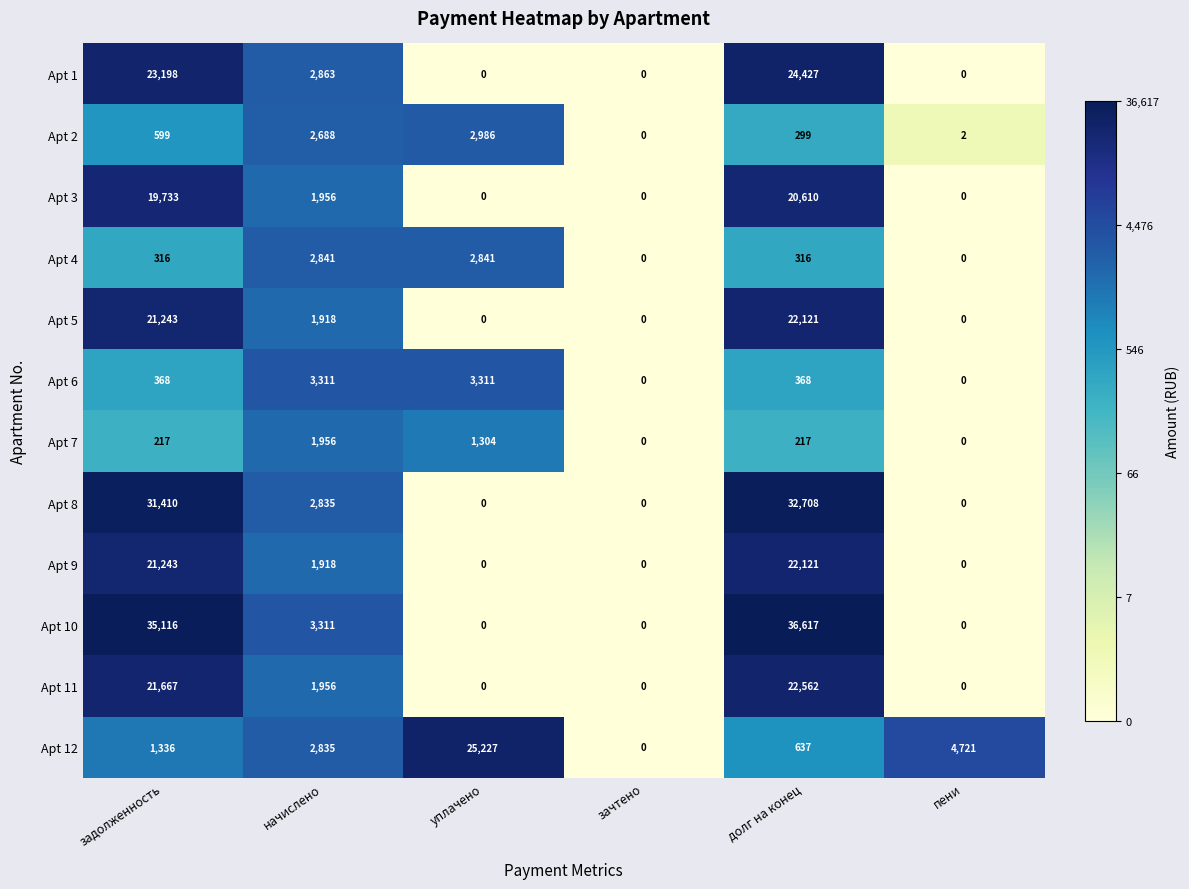

Which series has the widest spread of values?

Apt 10